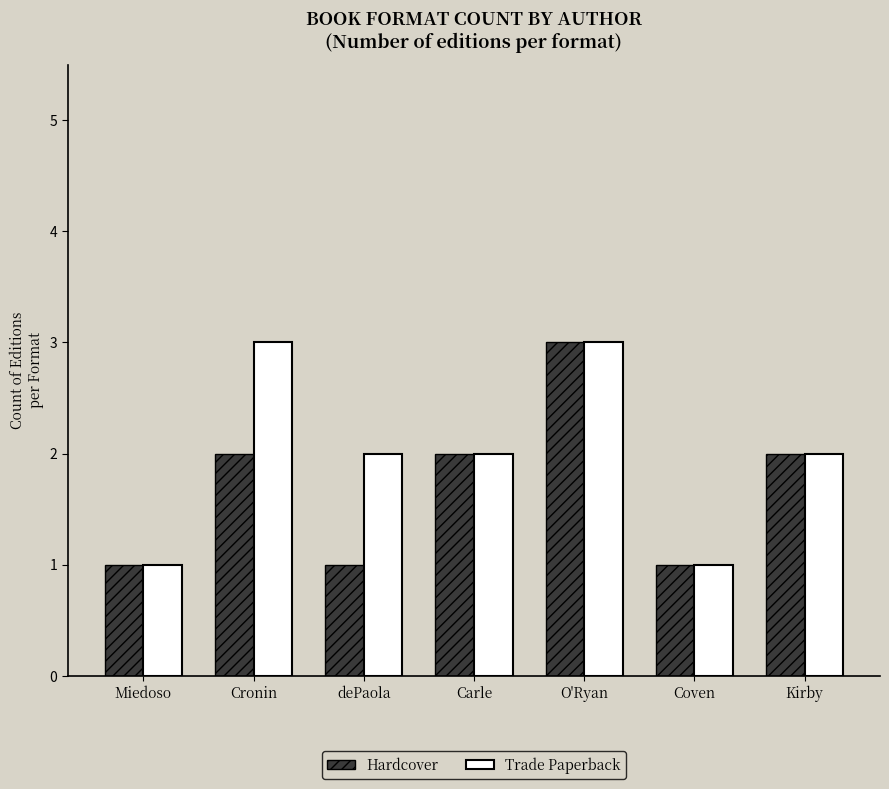

What are all the series names shown in the legend?

Hardcover, Trade Paperback